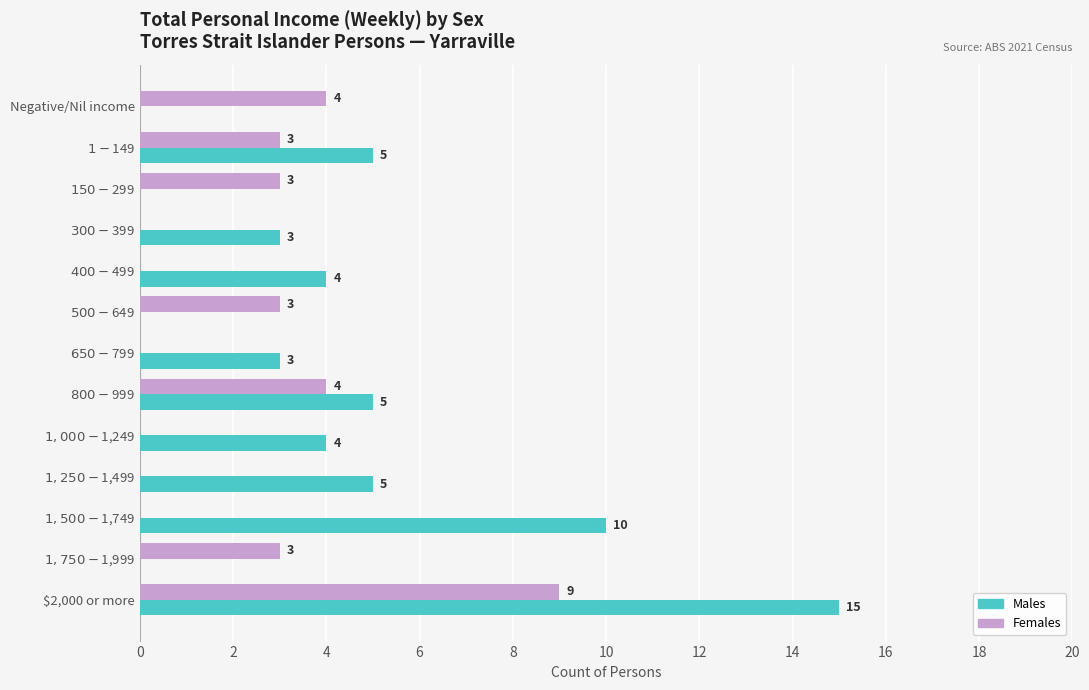

Which series has the largest range (max minus min)?

Males